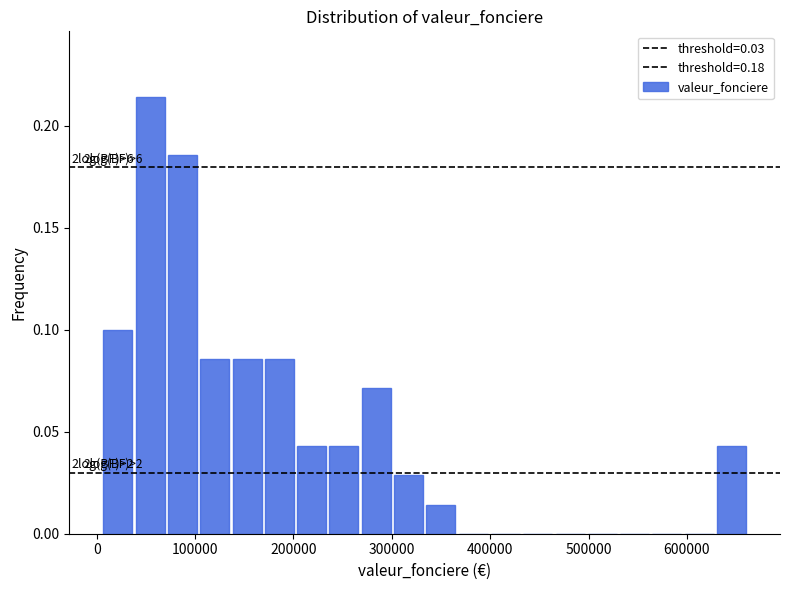

Read against the x-axis, roughly where is the centre of the tallest bar?

50000